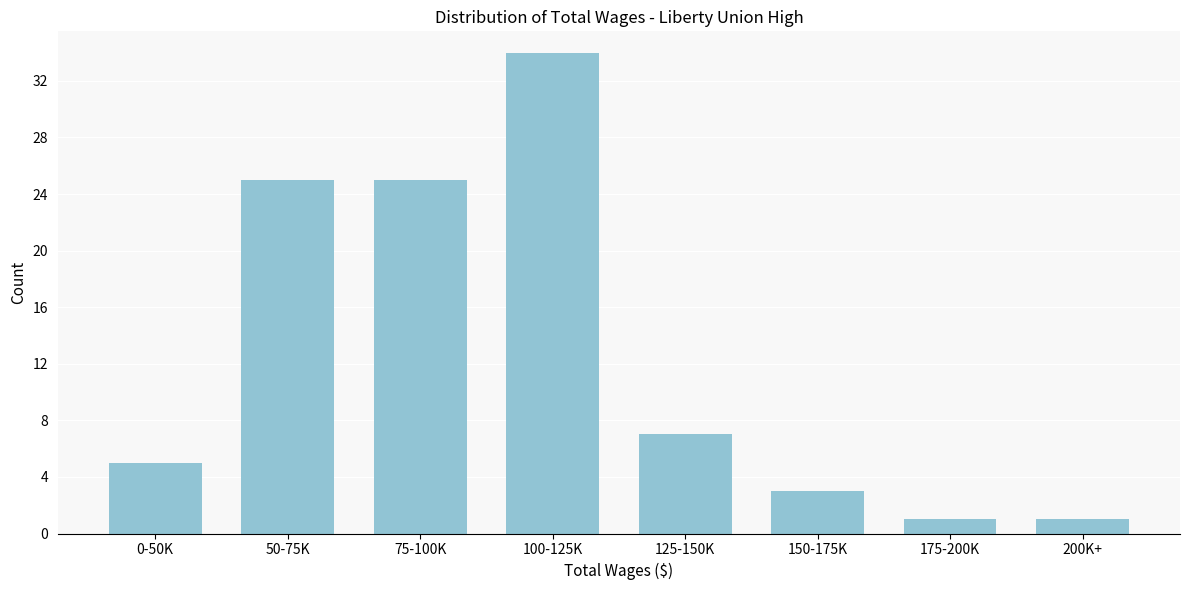

Reading left to right, extract all data points from this chart.

5	25	25	34	7	3	1	1